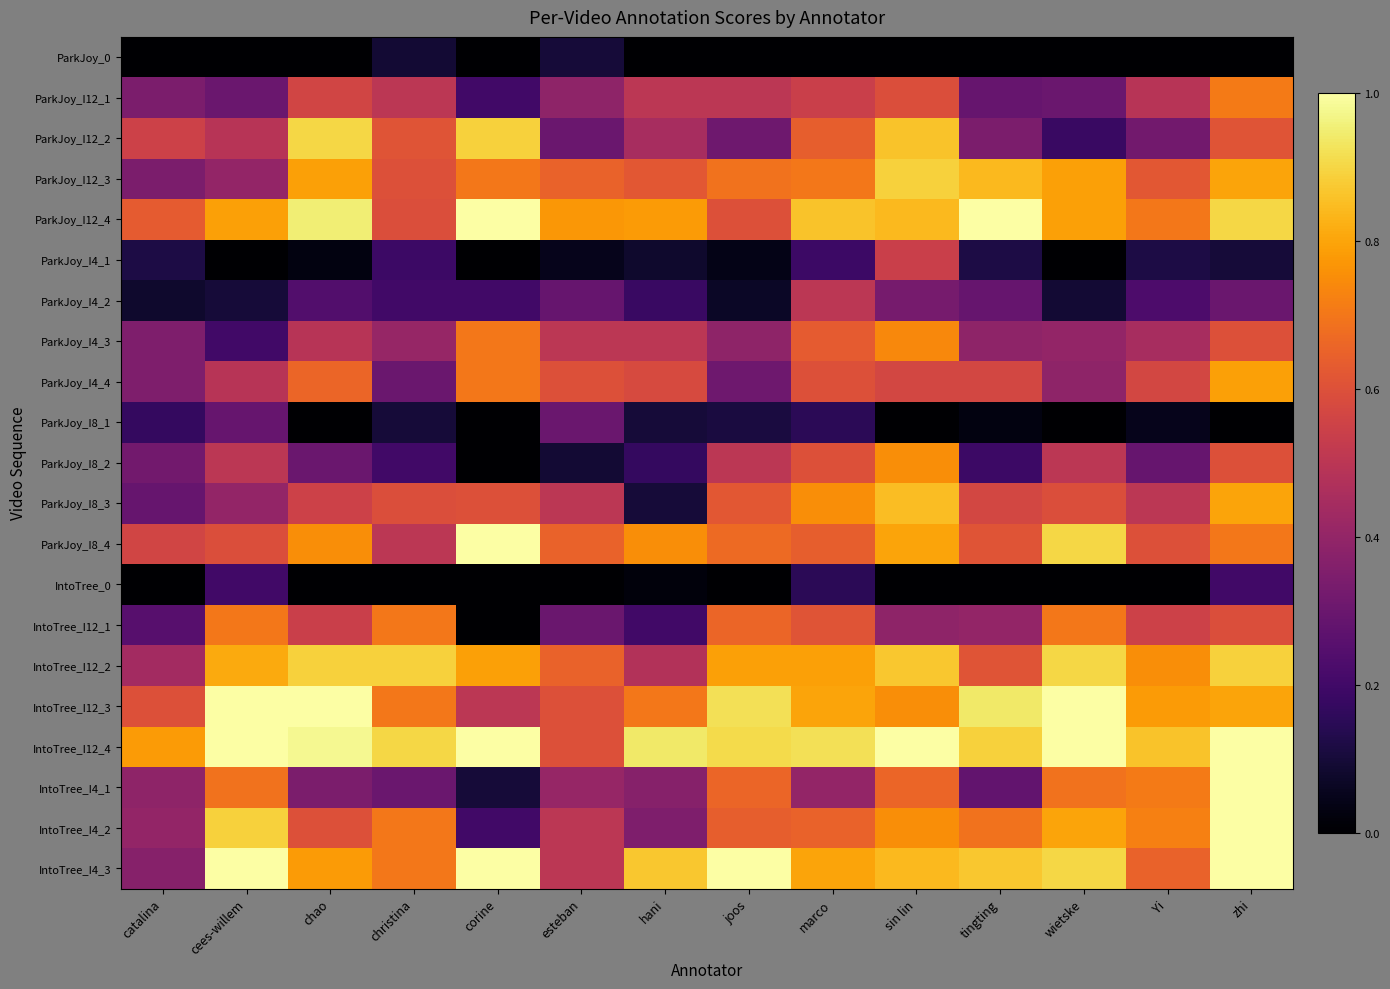

What is the maximum value shown in the chart?

1.0